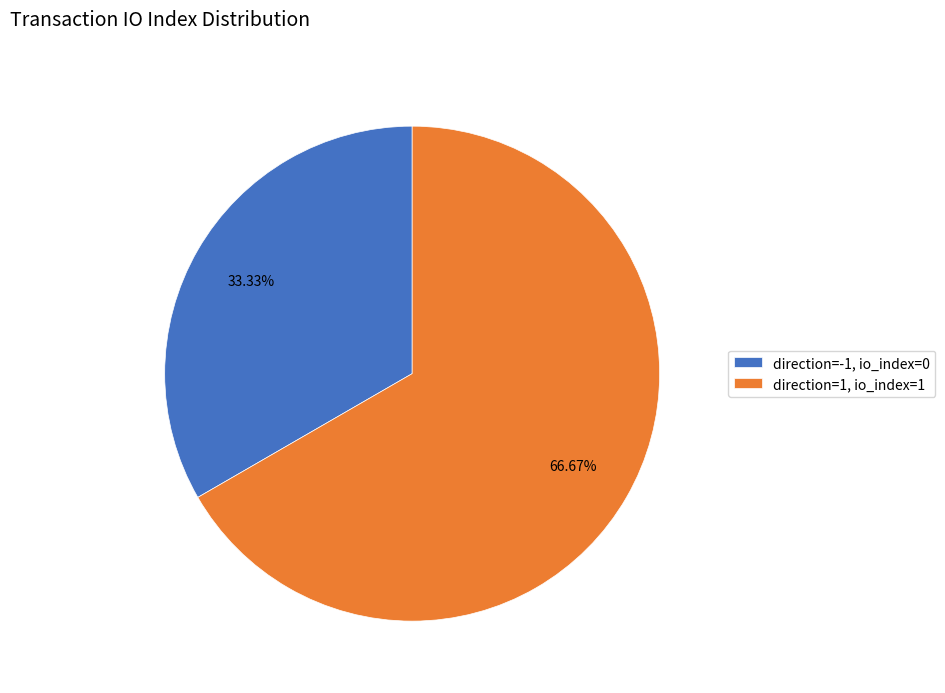

Combined, what portion of the pie is direction=1, io_index=1 and direction=-1, io_index=0?

100.0%